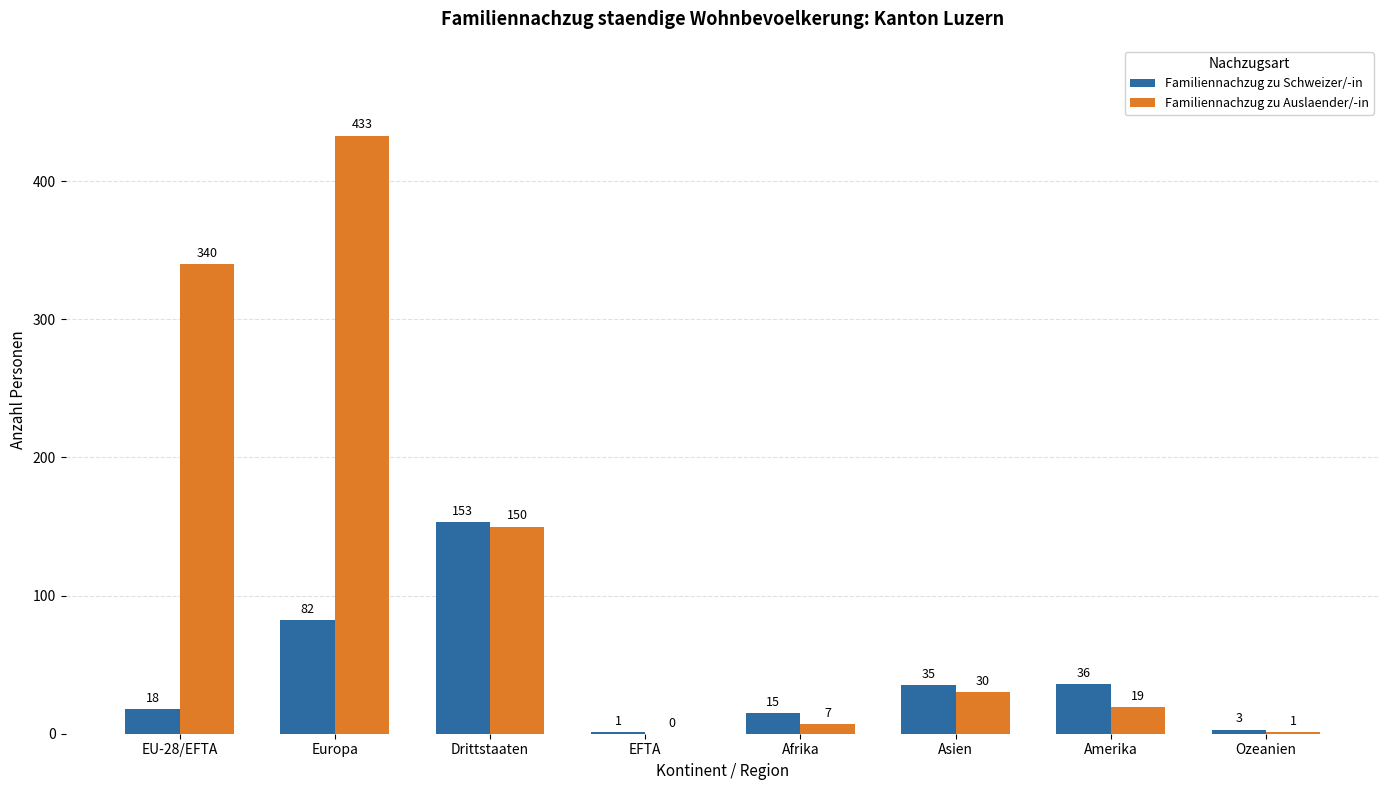

Does the chart contain stacked bars?

No